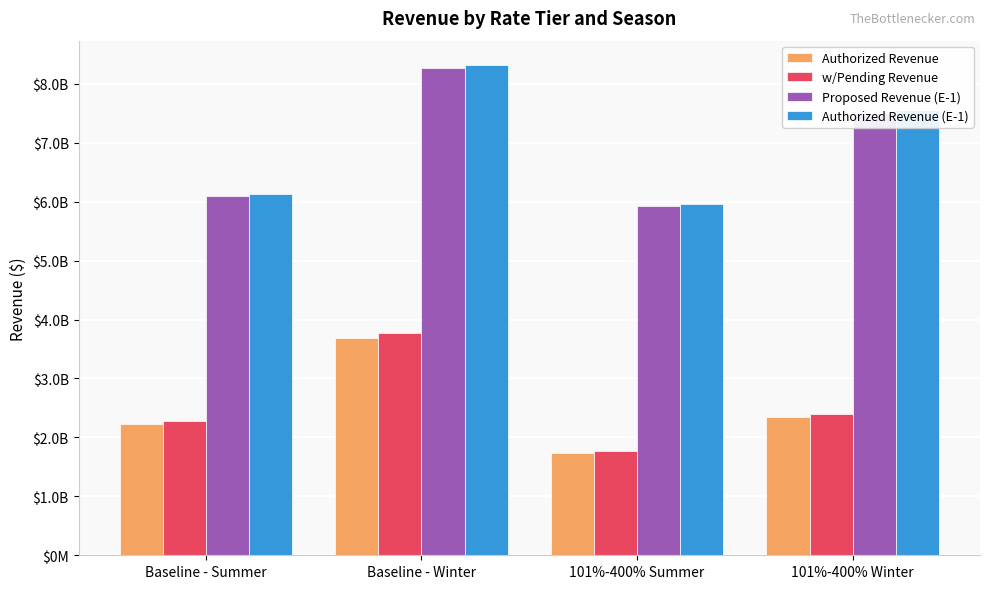

At which category does the chart reach its peak across all series?

Baseline - Winter